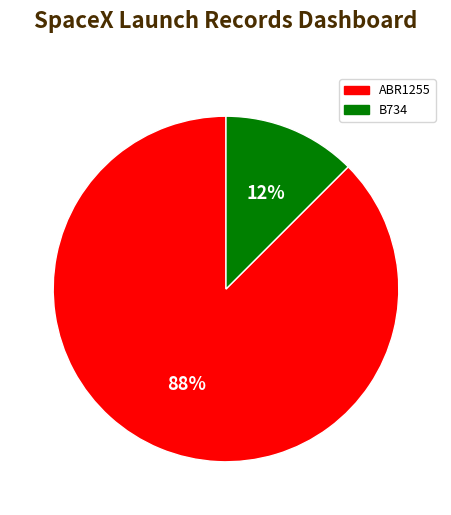

What is the smallest slice in the pie chart?

B734